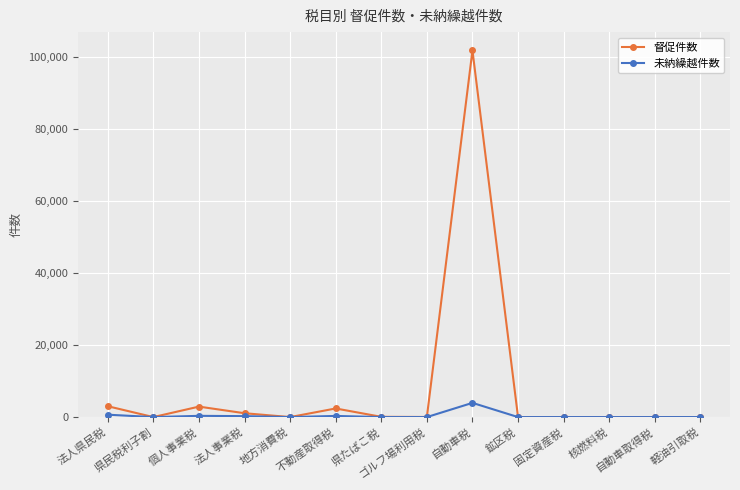

Does the chart have visible grid lines?

Yes